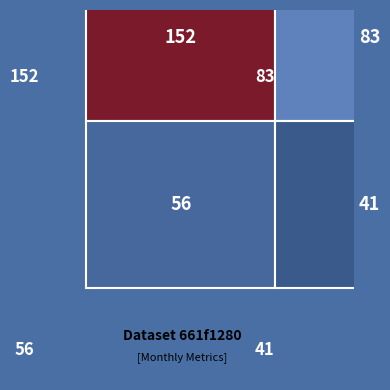

What is the total value across all series at 0.0?

208